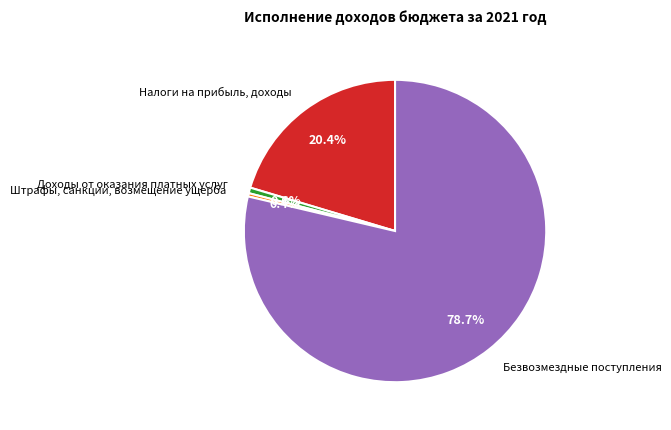

To the nearest percent, what is the average slice percentage?

25%